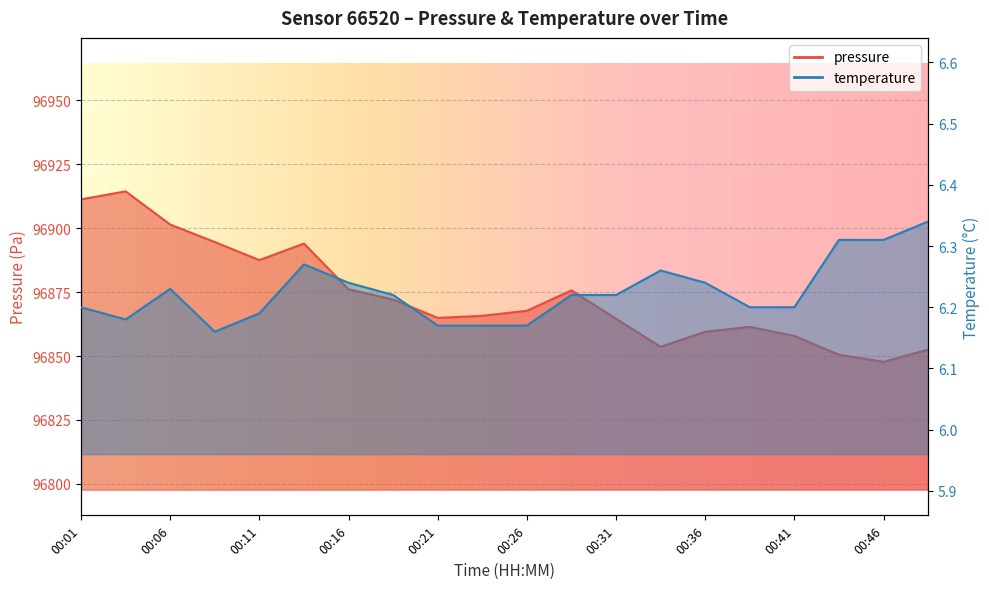

Which series changed the most between 00:19 and 00:43?

pressure